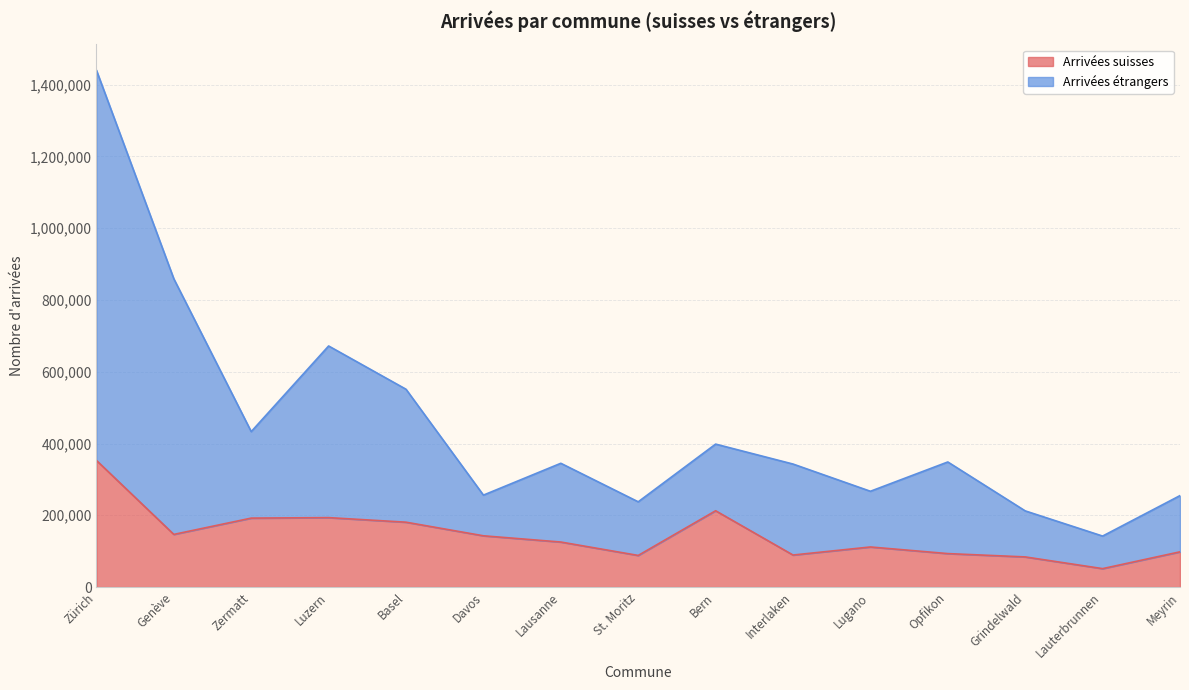

Count the number of data series in this chart.

2